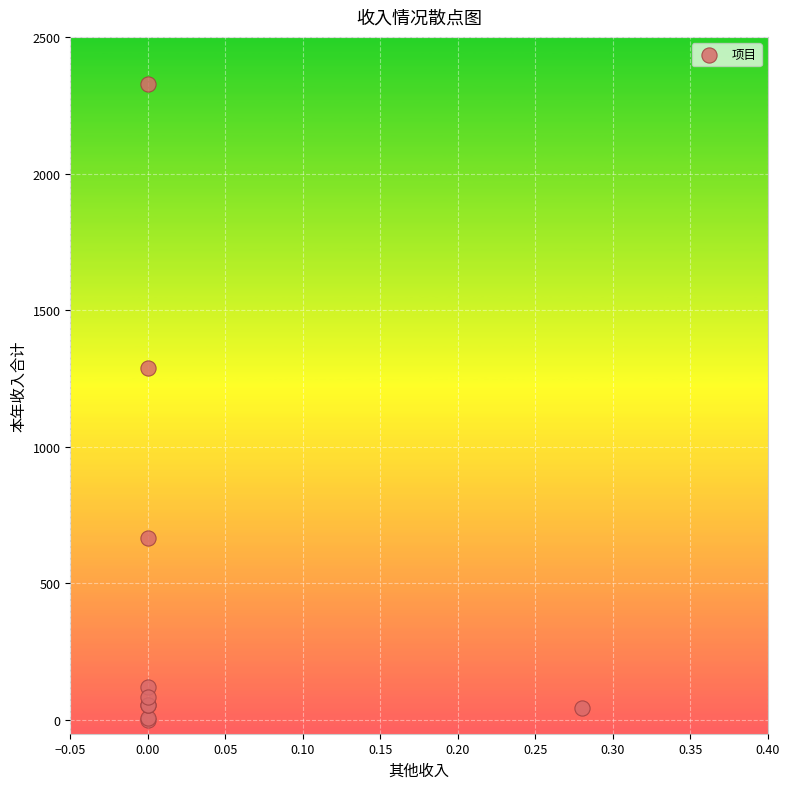

What Y value in the scatter plot is closest to 1163?

1289.7